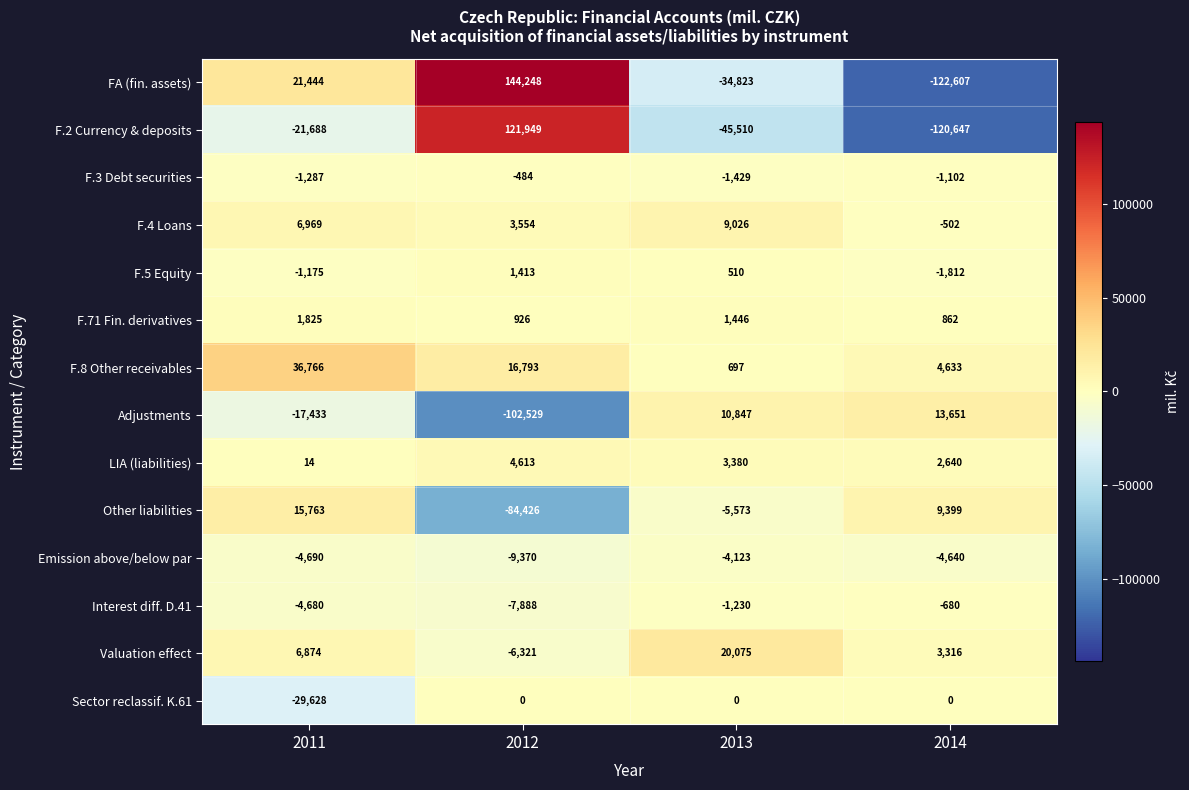

Where is LIA (liabilities) nearest to the value 2313?

2014